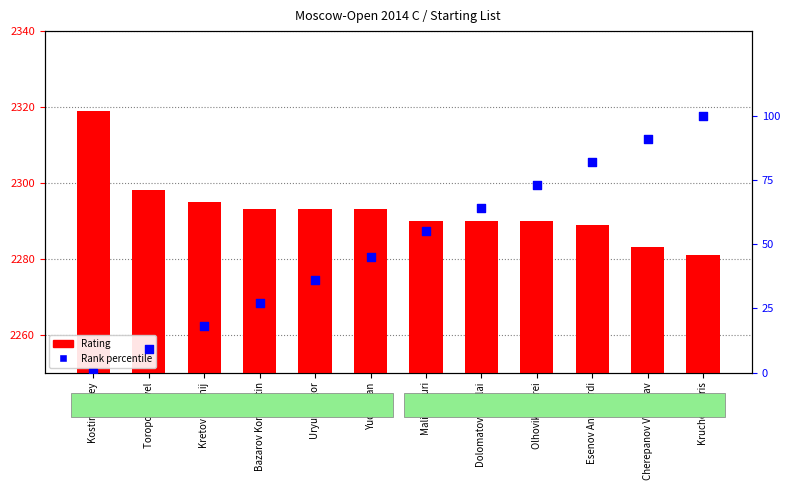

What are all the series names shown in the legend?

Rating, Rank percentile